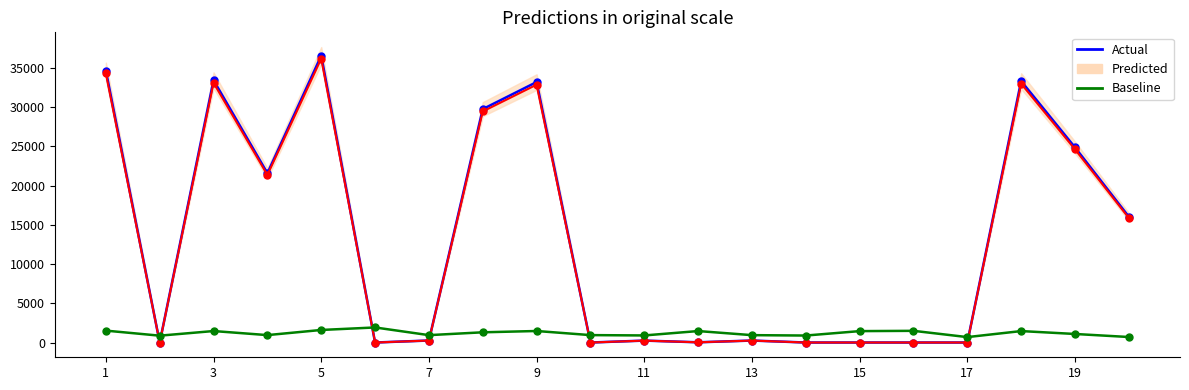

What is the sum of the Actual values at 13 and 15?

254.2